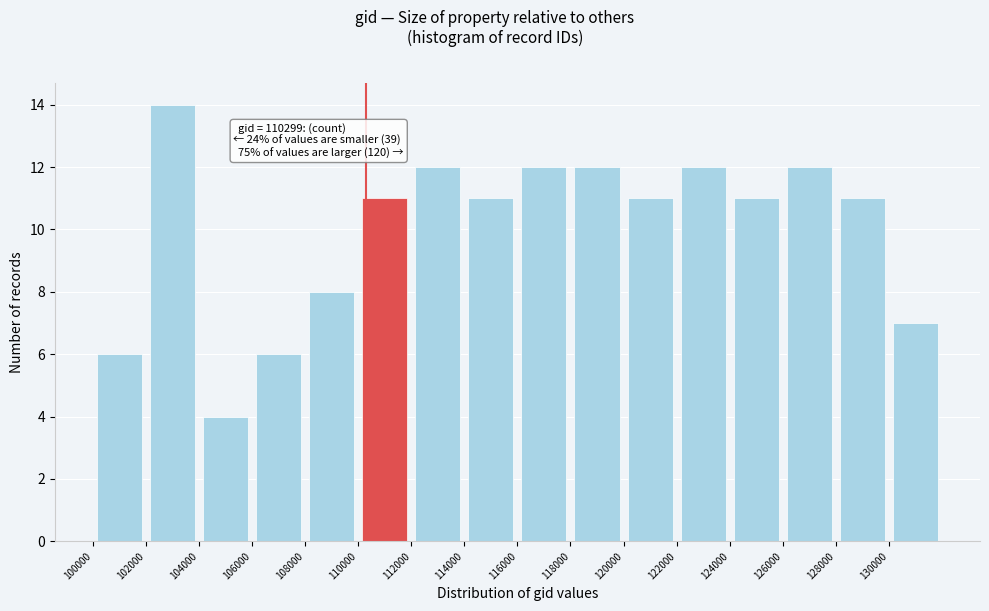

Which range on the x-axis has the tallest bar?

102000 to 104000